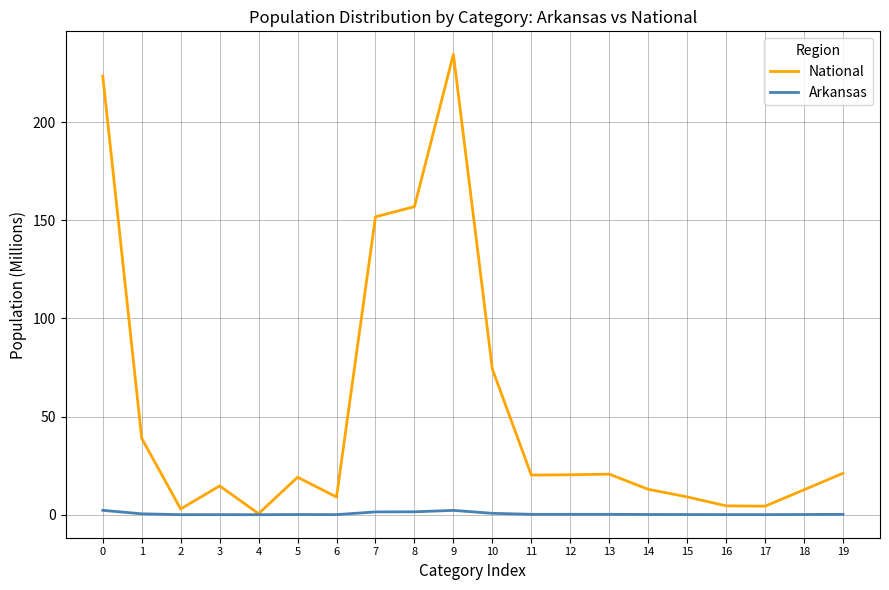

What is the total value across all series at 15?

9.2